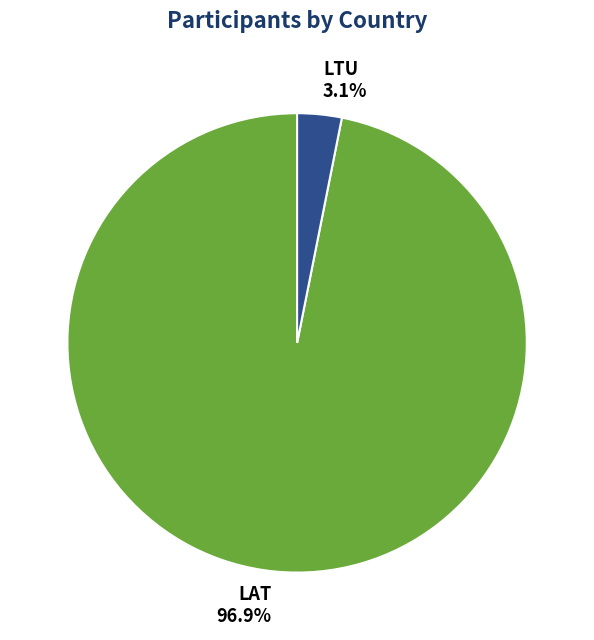

Which has a higher value, LAT or LTU?

LAT